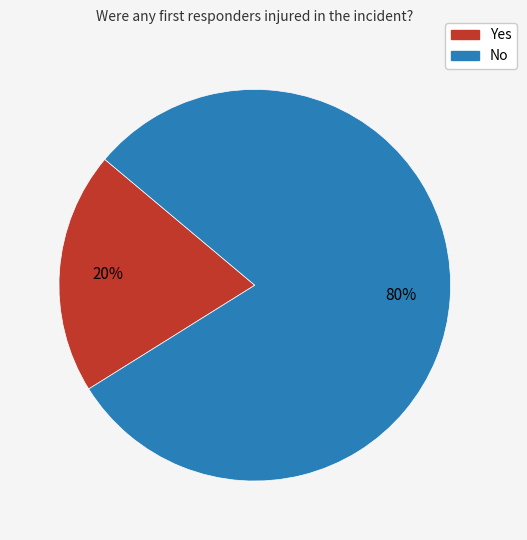

Count the number of slices in the pie.

2